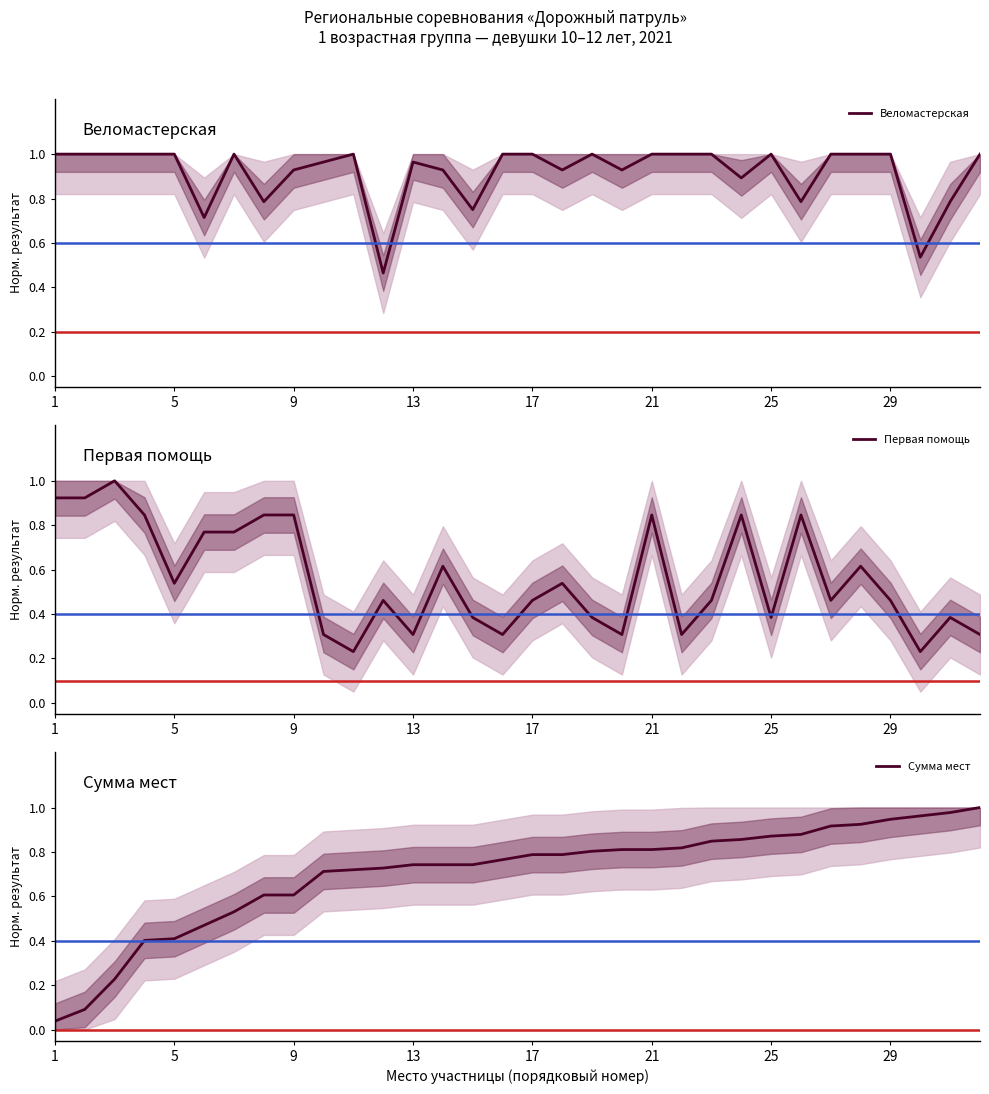

At which category is the sum across all series the highest?

20